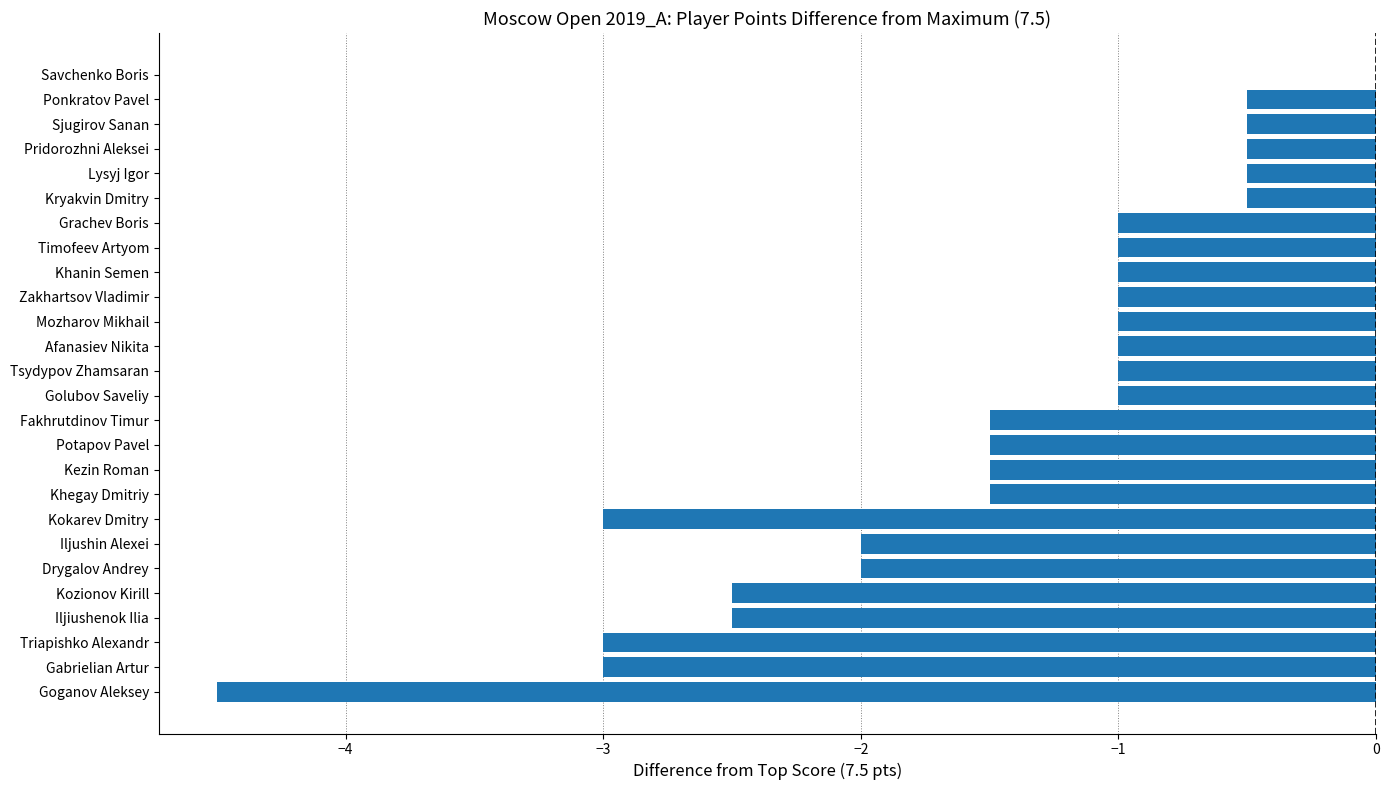

Which label corresponds to the largest value in the chart?

Savchenko Boris